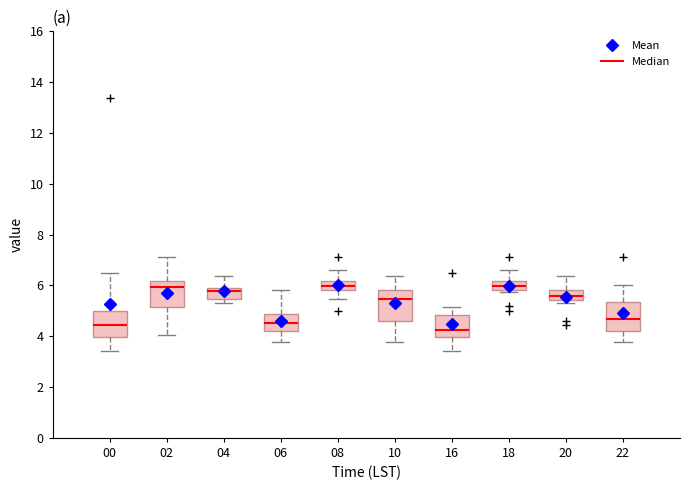

Reading left to right, read every box against the y-axis: the position of its median line, the range the box covers, and the ends of its whiskers. The values are not printed on the chart, so give them approximately, as read against the axis.

00: median 4.4, box 4.0 to 5.0, whiskers 3.4 to 6.4
02: median 6.0, box 5.2 to 6.2, whiskers 4.0 to 7.2
04: median 5.8 (just below the box's upper edge), box 5.4 to 5.8, whiskers 5.4 (just below the box's lower edge) to 6.4
06: median 4.6, box 4.2 to 4.8, whiskers 3.8 to 5.8
08: median 6.0, box 5.8 to 6.2, whiskers 5.4 to 6.6
10: median 5.4, box 4.6 to 5.8, whiskers 3.8 to 6.4
16: median 4.2, box 4.0 to 4.8, whiskers 3.4 to 5.2
18: median 6.0, box 5.8 to 6.2, whiskers 5.8 to 6.6
20: median 5.6, box 5.4 to 5.8, whiskers 5.4 (just below the box's lower edge) to 6.4
22: median 4.6, box 4.2 to 5.4, whiskers 3.8 to 6.0